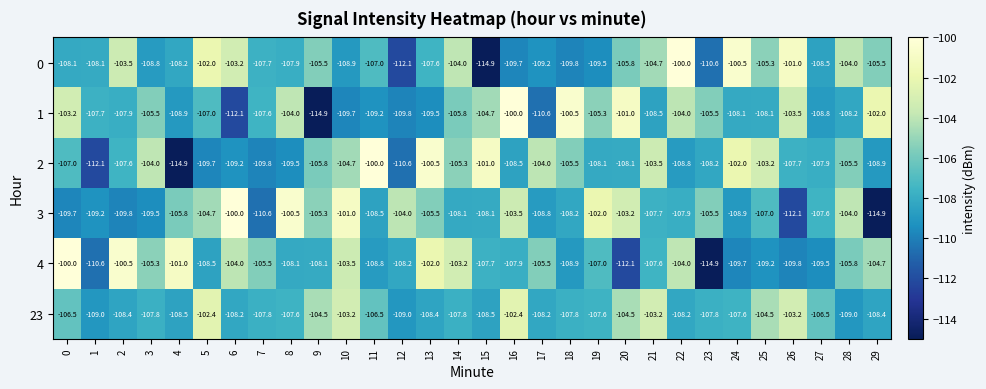

What is the sum of the 3 values at 1 and 15?

-217.3